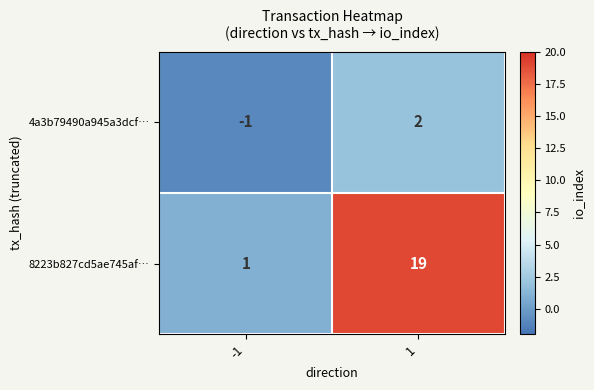

The value of 8223b827cd5ae745af… at -1 is 1. True or false?

True